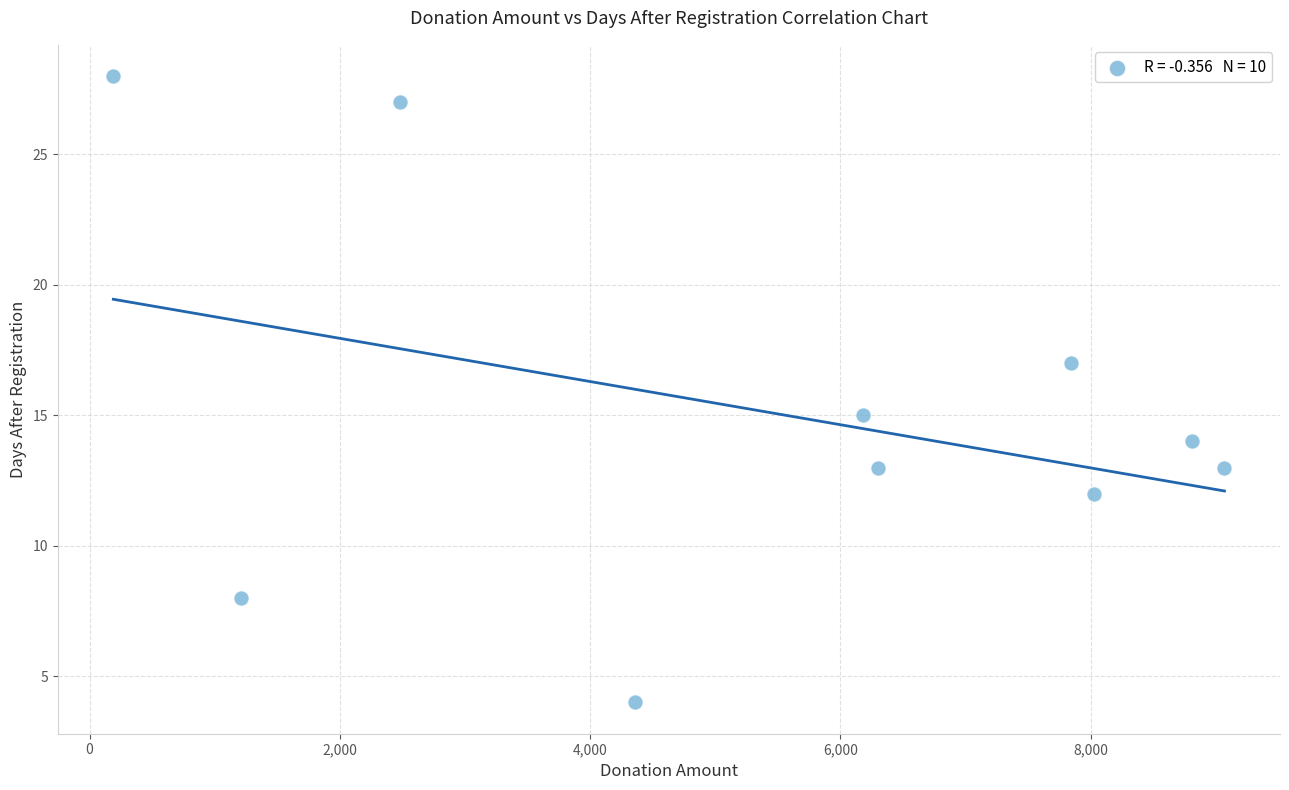

What is the average X value?

5446